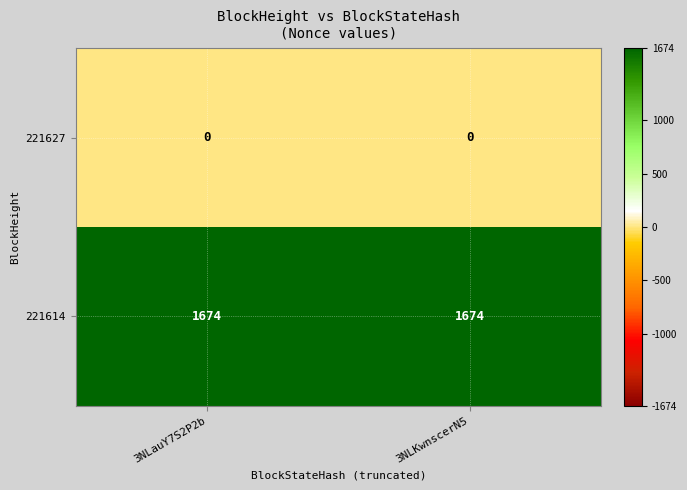

Count the number of categories in the chart.

2